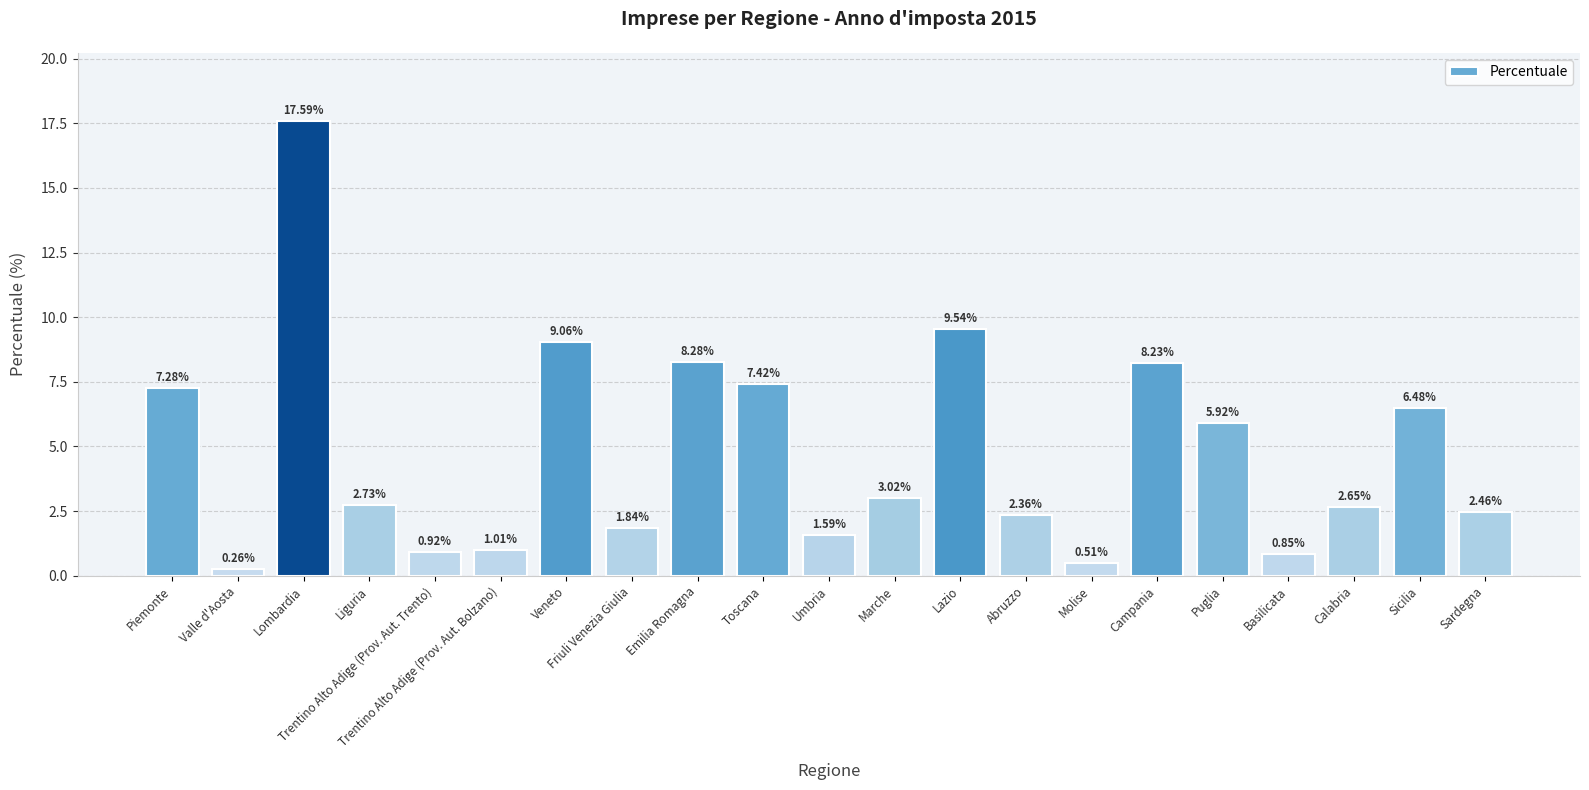

How many series are shown in this chart?

1